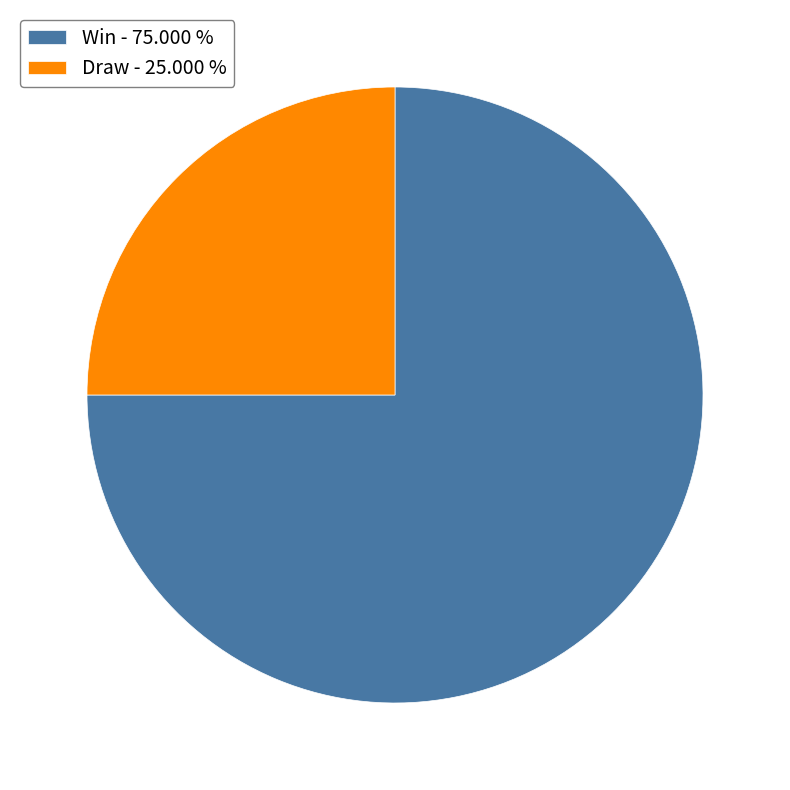

What is the largest slice in the pie chart?

Win